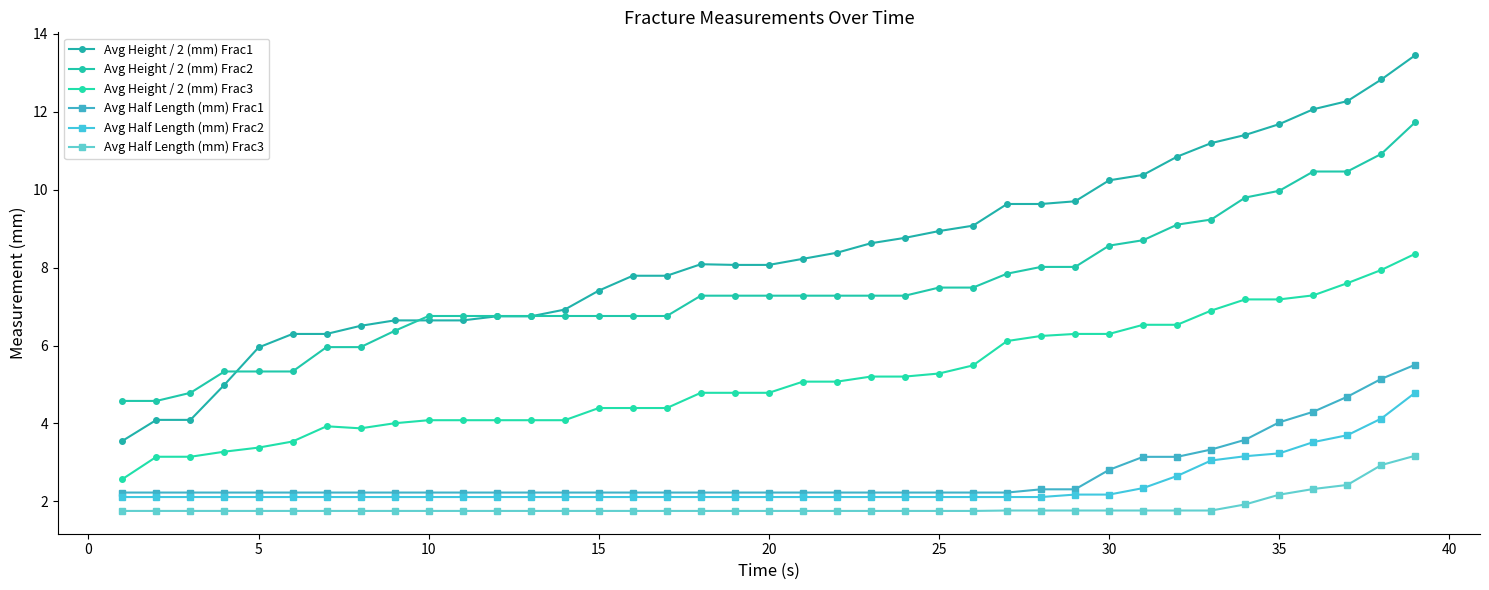

Which series has the largest range (max minus min)?

Avg Height / 2 (mm) Frac1